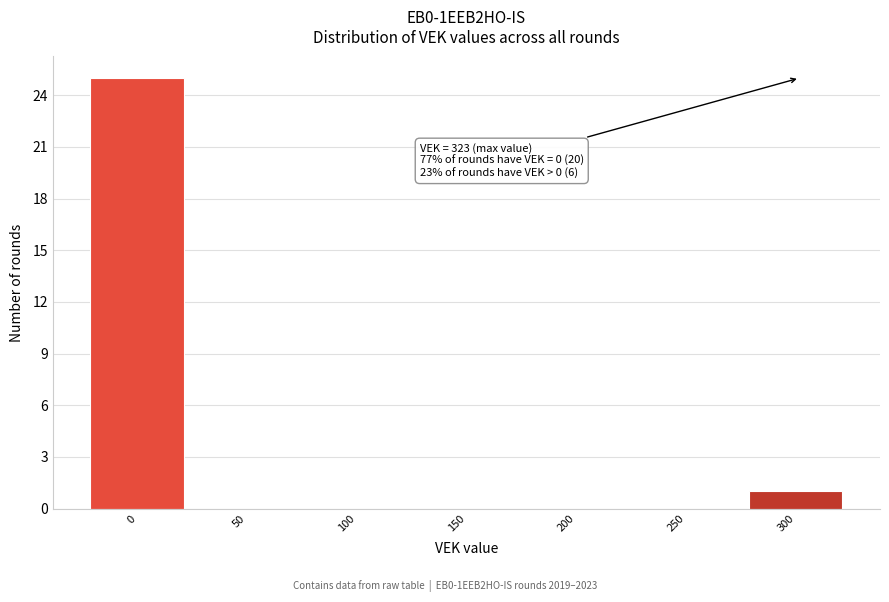

Reading right to left, extract all data points from this chart.

300=1	250=0	200=0	150=0	100=0	50=0	0=25